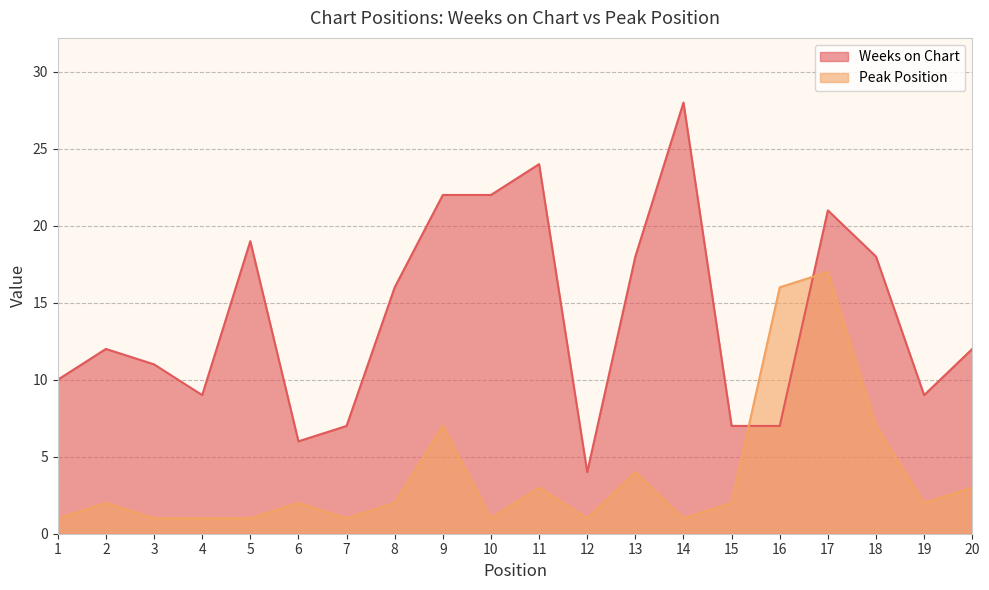

How many times do Peak Position and Weeks on Chart cross each other?

2